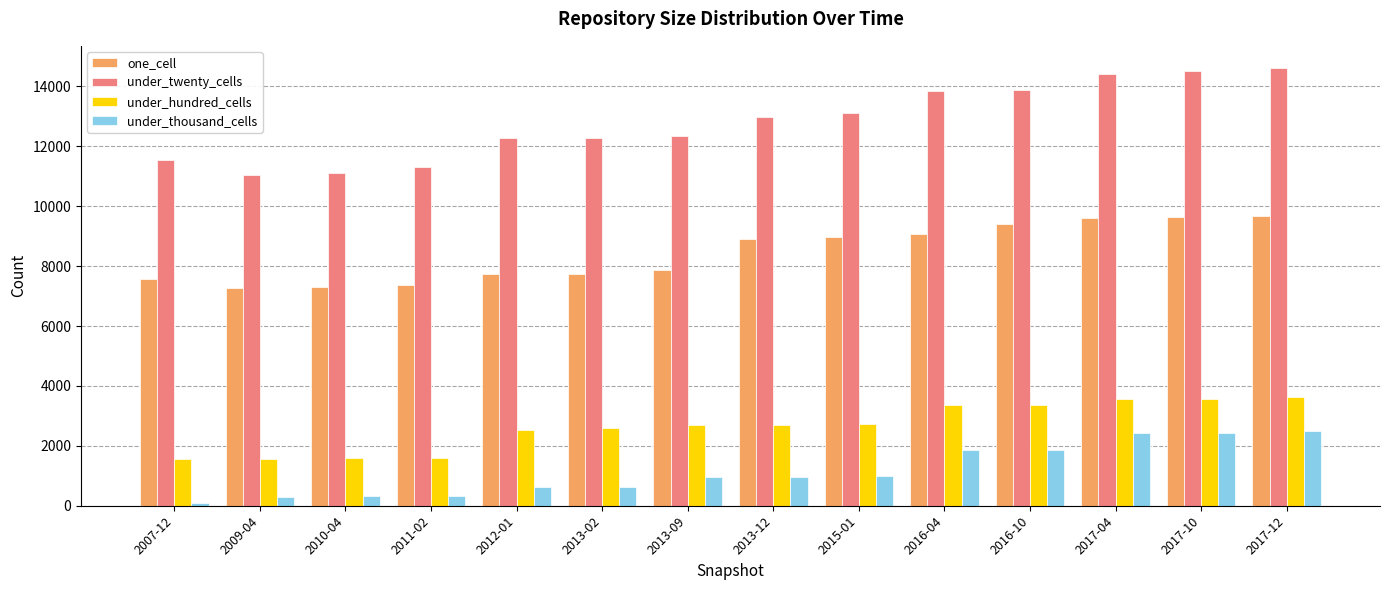

What is the average value of the one_cell series?

8442